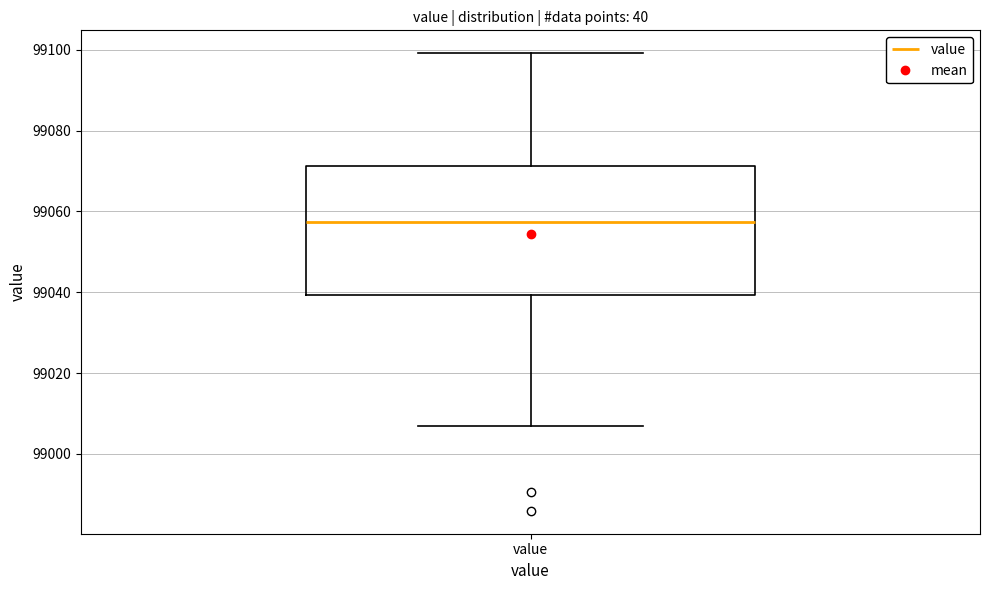

Where does the lower whisker of the box for value end on the y-axis? The values are not printed on the chart, so give them approximately, as read against the axis.

99006